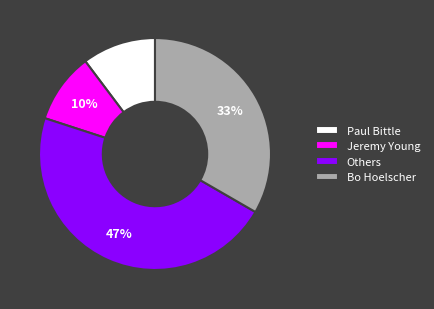

Combined, do Bo Hoelscher and Paul Bittle account for over 50%?

No